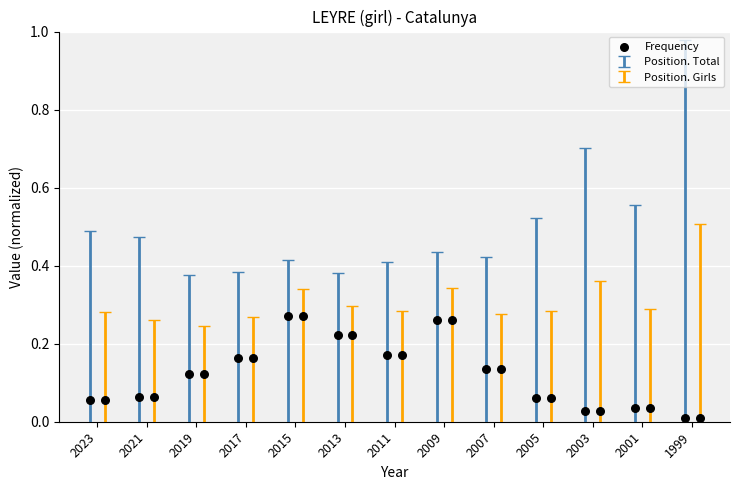

Which has a higher value, 2019 or 1999?

2019